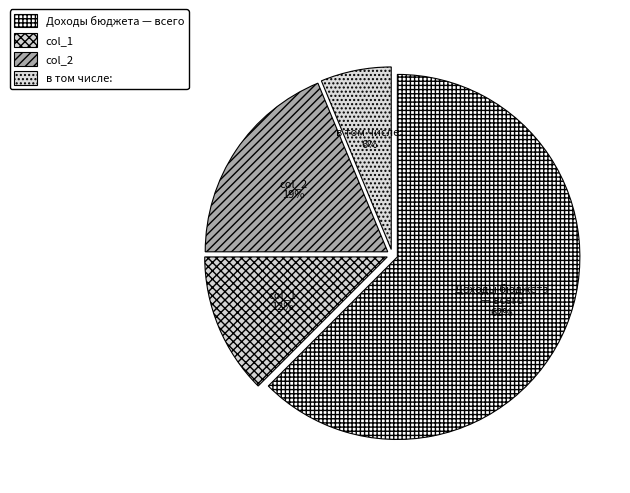

Do col_2 and в том числе: together represent more than half of the pie?

No